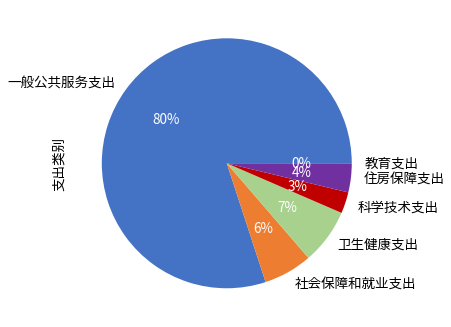

Does 一般公共服务支出 account for over 50% of the chart?

Yes